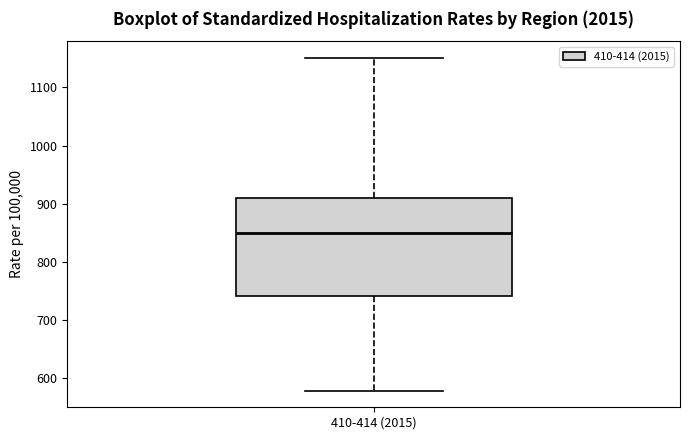

Read this box plot against the y-axis: the position of the median line, the range covered by the box, and the ends of both whiskers. The values are not printed on the chart, so give them approximately, as read against the axis.

median 850, box 740 to 910, whiskers 580 to 1150